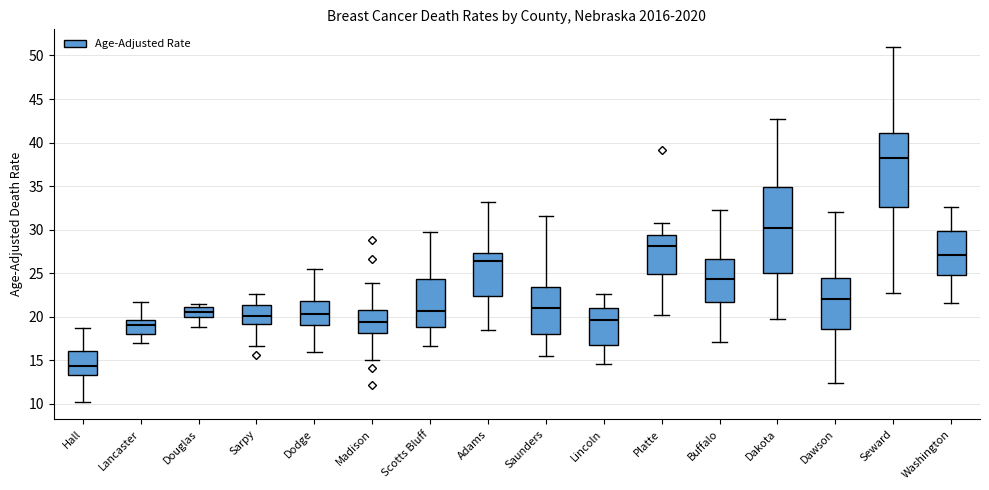

Reading left to right, transcribe this box plot: for each box, give where its median line is, the range the box spans, and where its two whiskers end, as read against the y-axis. The values are not printed on the chart, so give them approximately, as read against the axis.

Hall: median 14.5, box 13.5 to 16.0, whiskers 10.5 to 18.5
Lancaster: median 19.0, box 18.0 to 19.5, whiskers 17.0 to 21.5
Douglas: median 20.5, box 20.0 to 21.0, whiskers 19.0 to 21.5
Sarpy: median 20.0, box 19.0 to 21.5, whiskers 16.5 to 22.5
Dodge: median 20.5, box 19.0 to 22.0, whiskers 16.0 to 25.5
Madison: median 19.5, box 18.0 to 20.5, whiskers 15.0 to 24.0
Scotts Bluff: median 20.5, box 19.0 to 24.5, whiskers 16.5 to 30.0
Adams: median 26.5, box 22.5 to 27.5, whiskers 18.5 to 33.0
Saunders: median 21.0, box 18.0 to 23.5, whiskers 15.5 to 31.5
Lincoln: median 19.5, box 17.0 to 21.0, whiskers 14.5 to 22.5
Platte: median 28.0, box 25.0 to 29.5, whiskers 20.0 to 31.0
Buffalo: median 24.5, box 21.5 to 26.5, whiskers 17.0 to 32.5
Dakota: median 30.0, box 25.0 to 35.0, whiskers 19.5 to 42.5
Dawson: median 22.0, box 18.5 to 24.5, whiskers 12.5 to 32.0
Seward: median 38.0, box 32.5 to 41.0, whiskers 22.5 to 51.0
Washington: median 27.0, box 25.0 to 30.0, whiskers 21.5 to 32.5